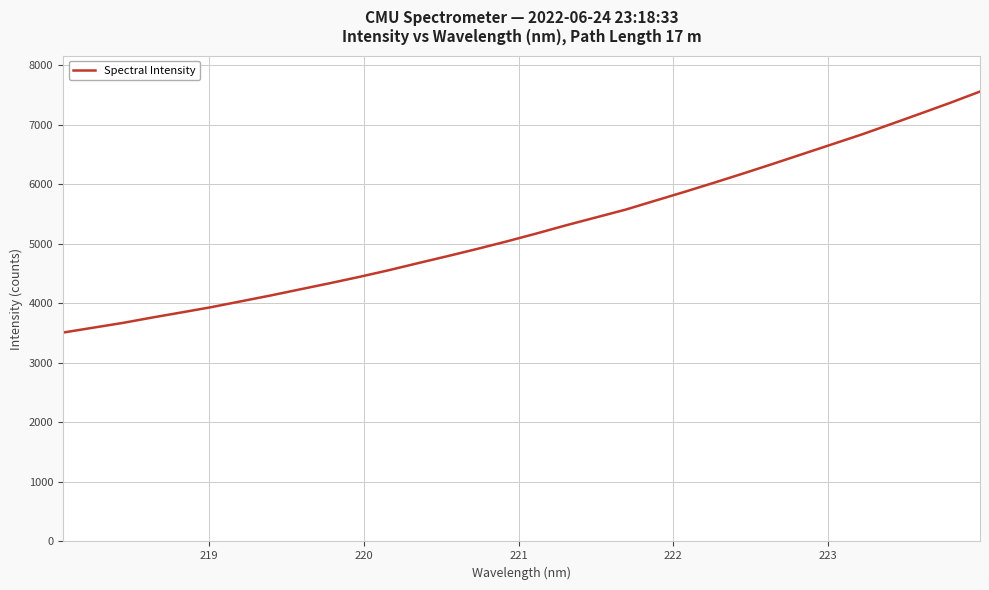

What is the smallest value displayed?

3507.8